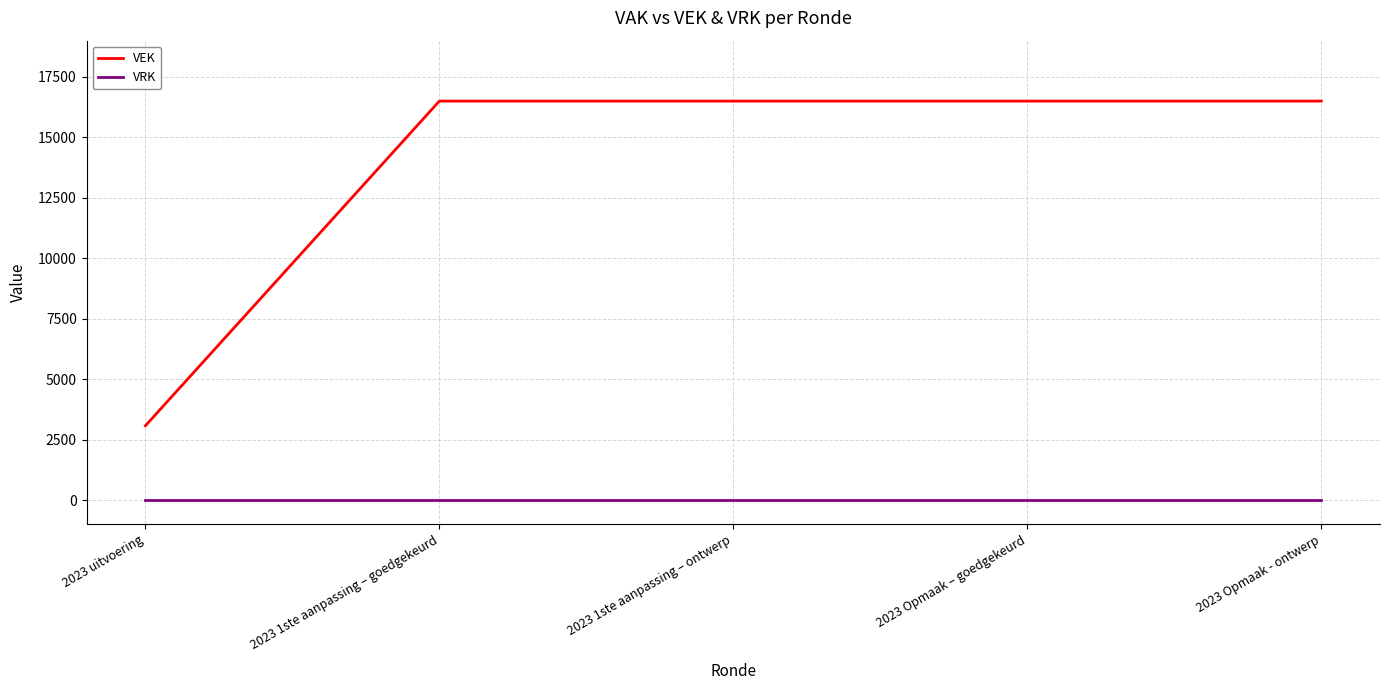

How many distinct data groups are displayed?

2